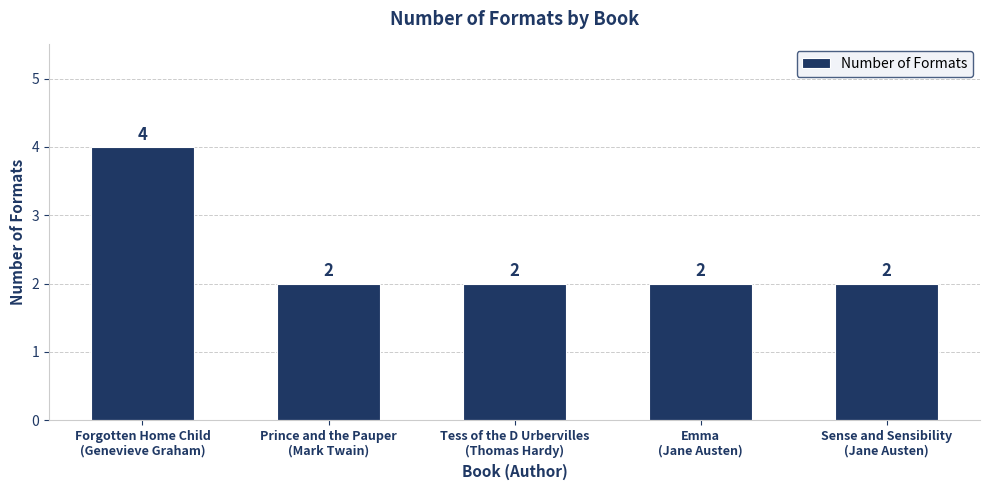

What is the minimum value shown in the chart?

2